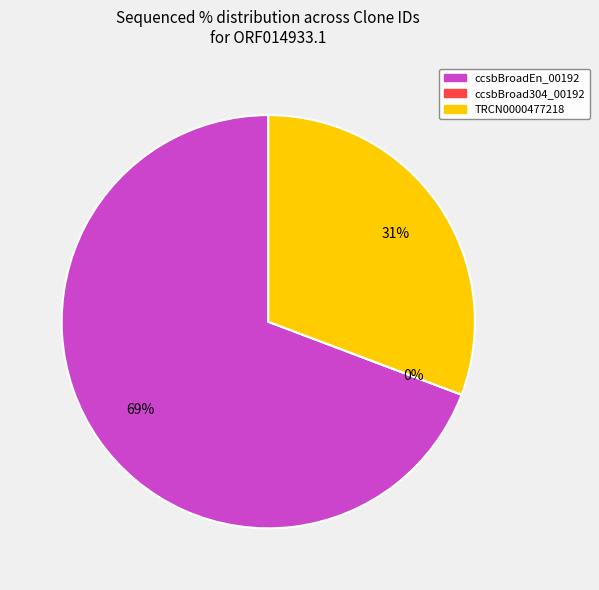

How many segments does this pie chart have?

3